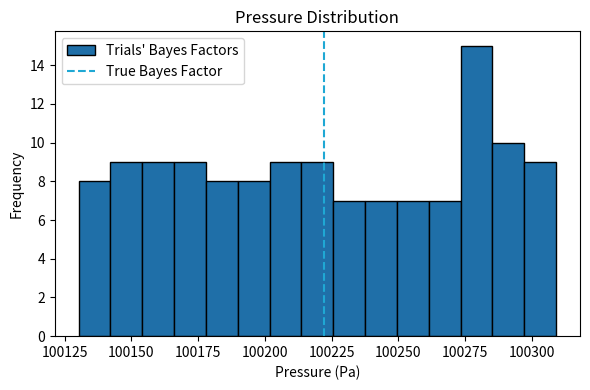

Around what value on the x-axis is the tallest bar? Give the approximate position of its centre, as read against the axis.

100280